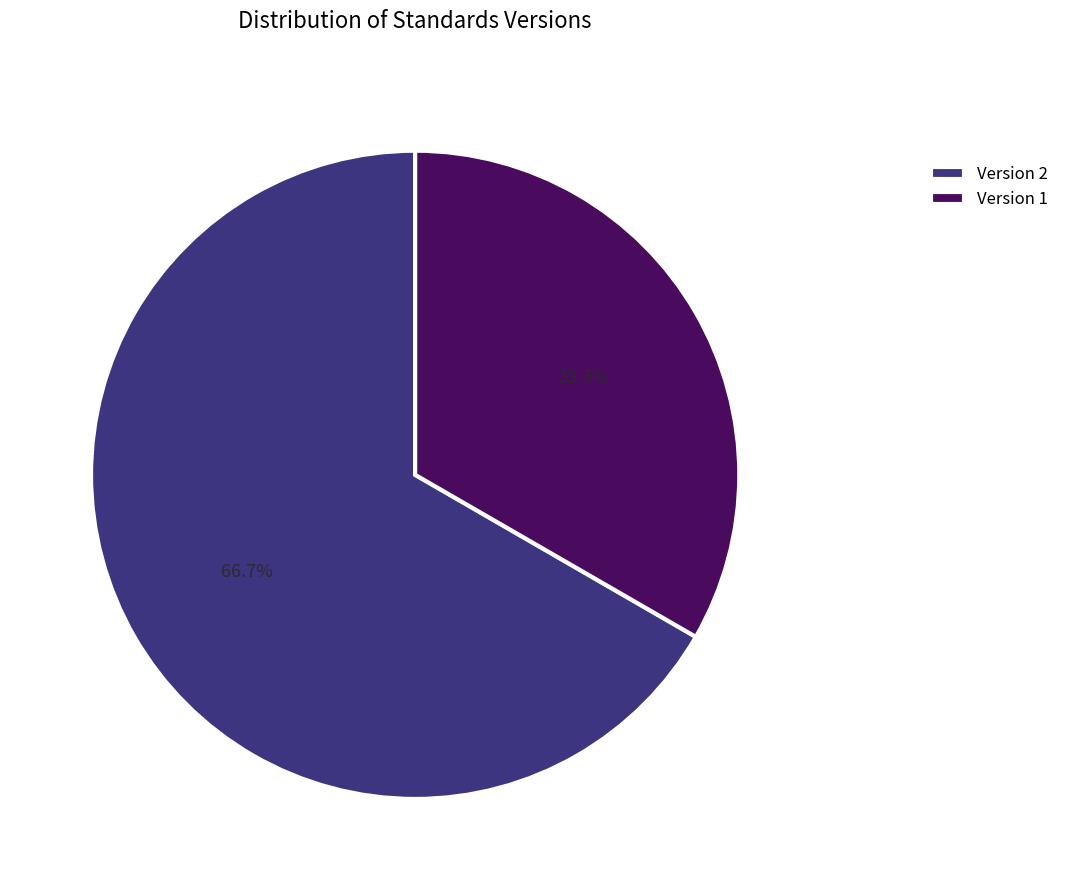

Rank the categories by value from highest to lowest.

Version 2, Version 1